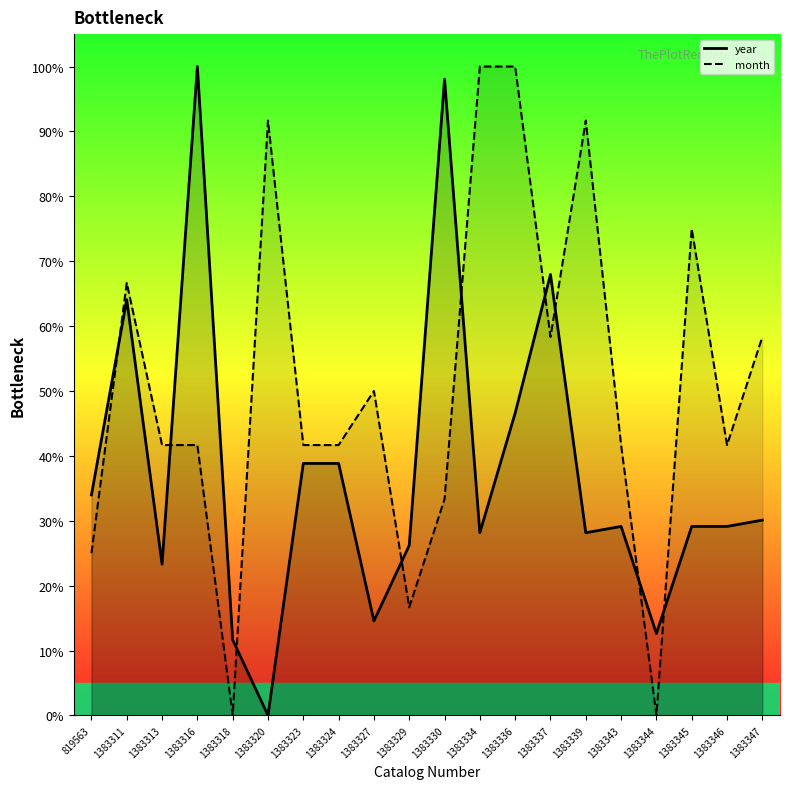

What is the difference between the highest and lowest values at 1383339?

63.5